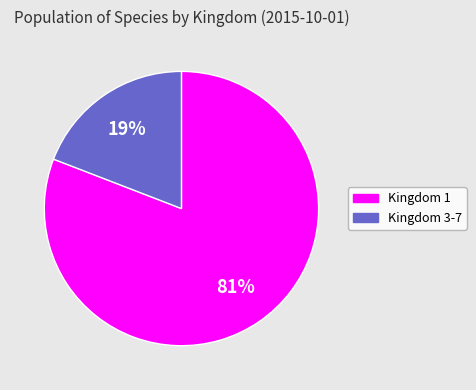

To the nearest percent, what is the difference between the largest and smallest slice percentages?

62%